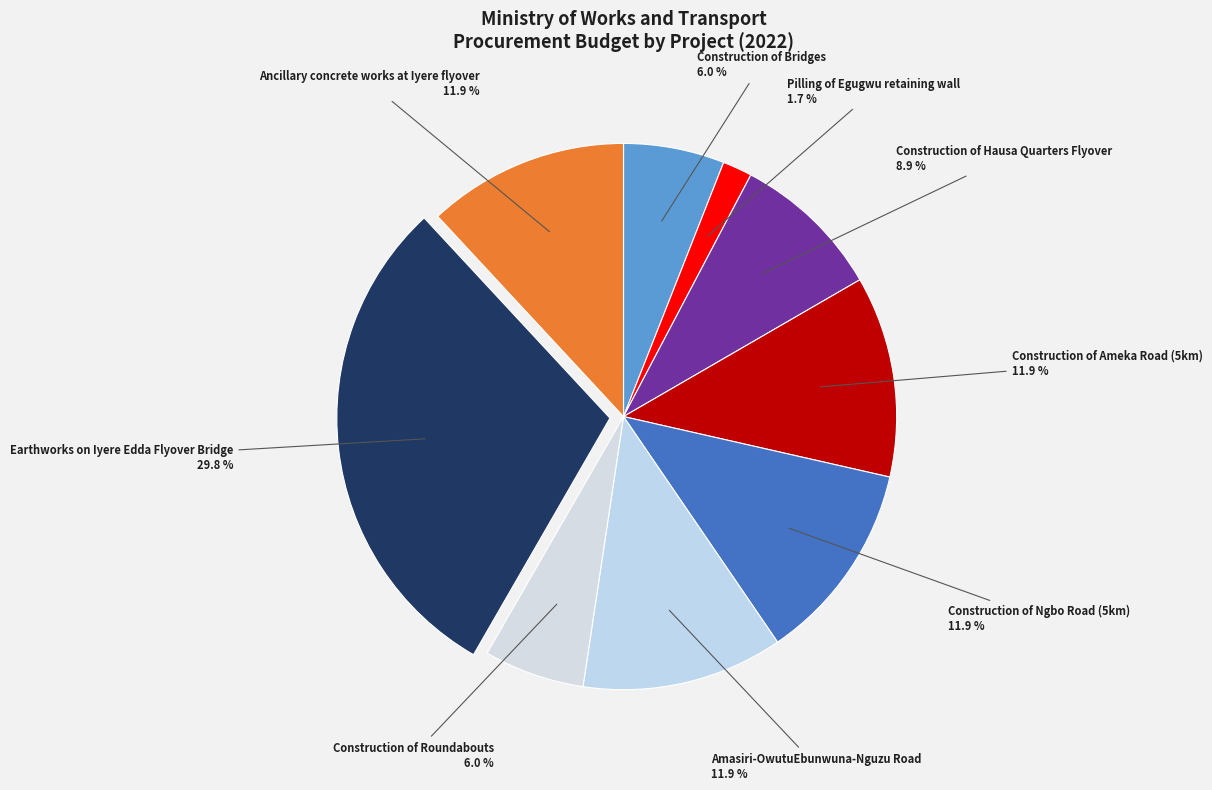

Rank the categories by value from highest to lowest.

Earthworks on Iyere Edda Flyover Bridge, Construction of Ameka Road (5km), Construction of Ngbo Road (5km), Amasiri-OwutuEbunwuna-Nguzu Road, Ancillary concrete works at Iyere flyover, Construction of Hausa Quarters Flyover, Construction of Bridges, Construction of Roundabouts, Pilling of Egugwu retaining wall